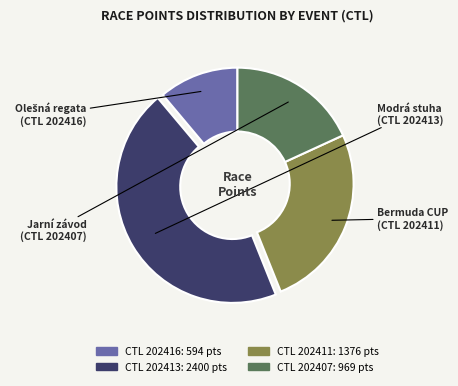

How many segments does this pie chart have?

4